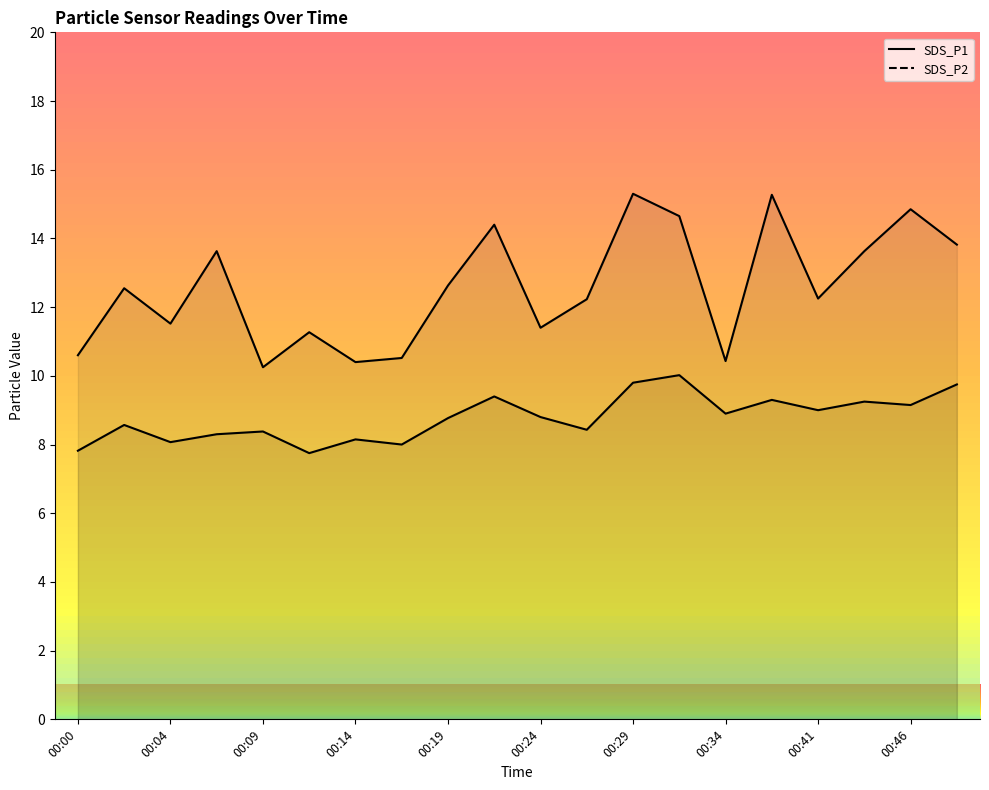

Which series has the largest range (max minus min)?

SDS_P1